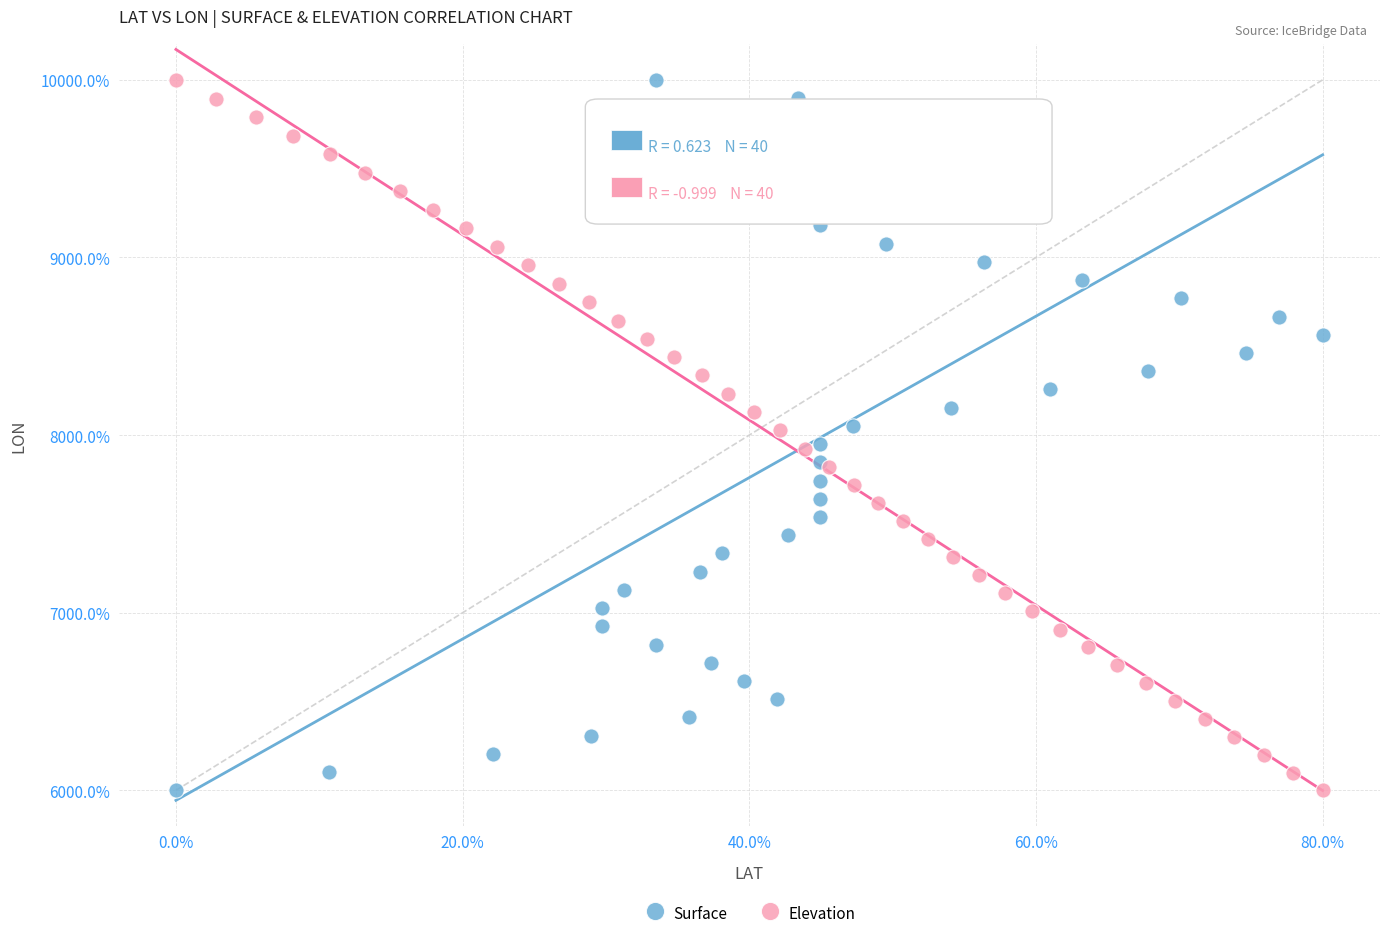

What are all the series names shown in the legend?

Surface, Elevation